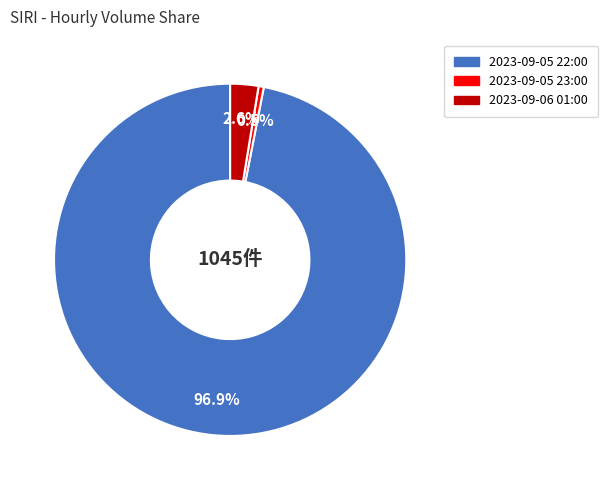

To the nearest percent, what is the combined percentage of 2023-09-05 22:00 and 2023-09-06 01:00?

100%